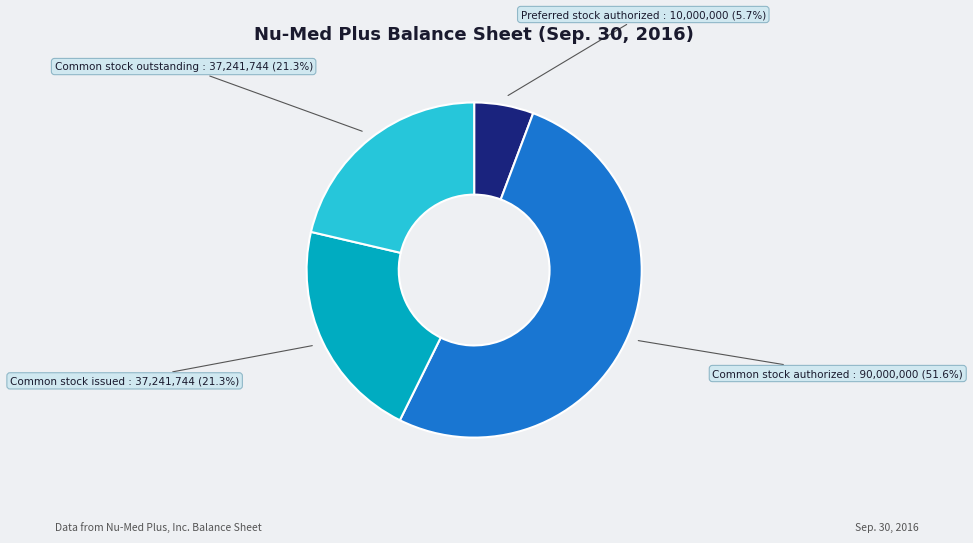

Which slice is the smallest?

Preferred stock authorized